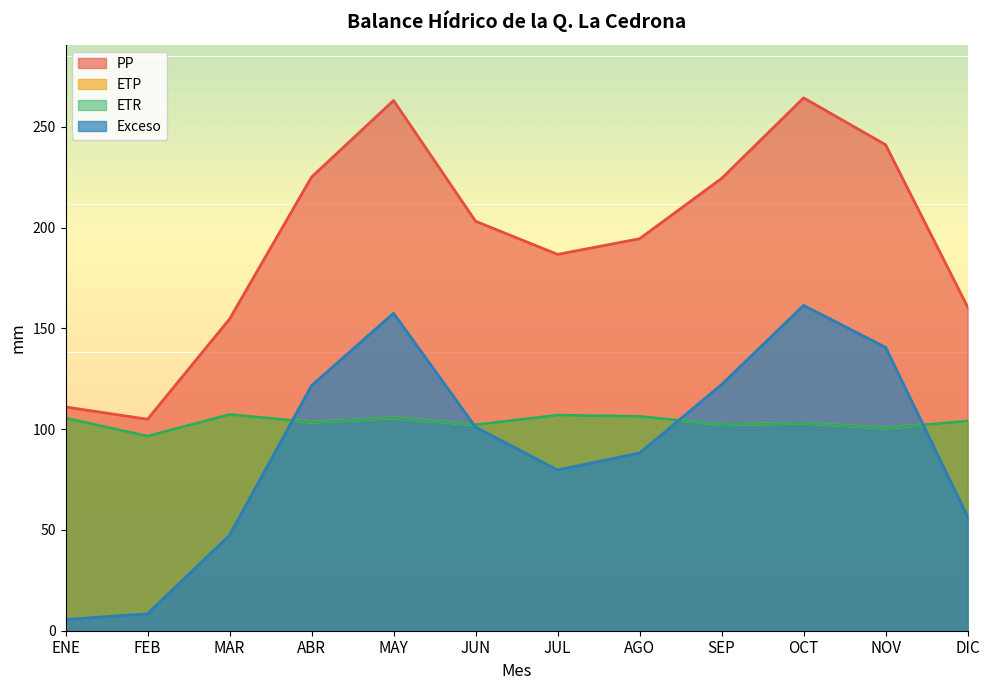

Between MAR and JUL, which series saw the biggest shift?

Exceso